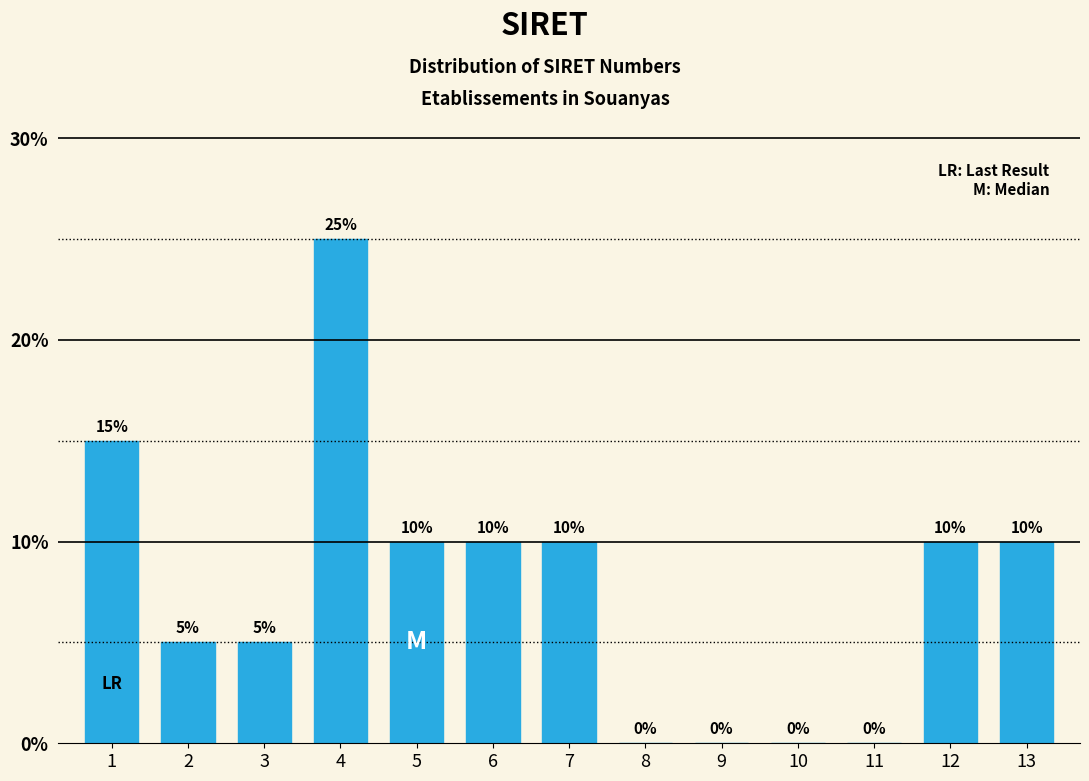

Reading left to right, what are all the values shown in this chart?

1=15	2=5	3=5	4=25	5=10	6=10	7=10	8=0	9=0	10=0	11=0	12=10	13=10